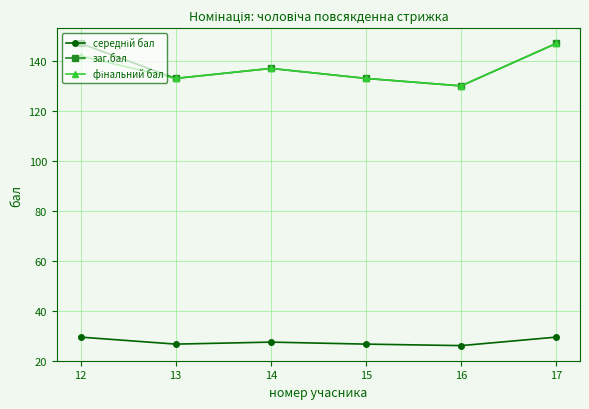

The value of заг.бал at 17 is 147.0. True or false?

True